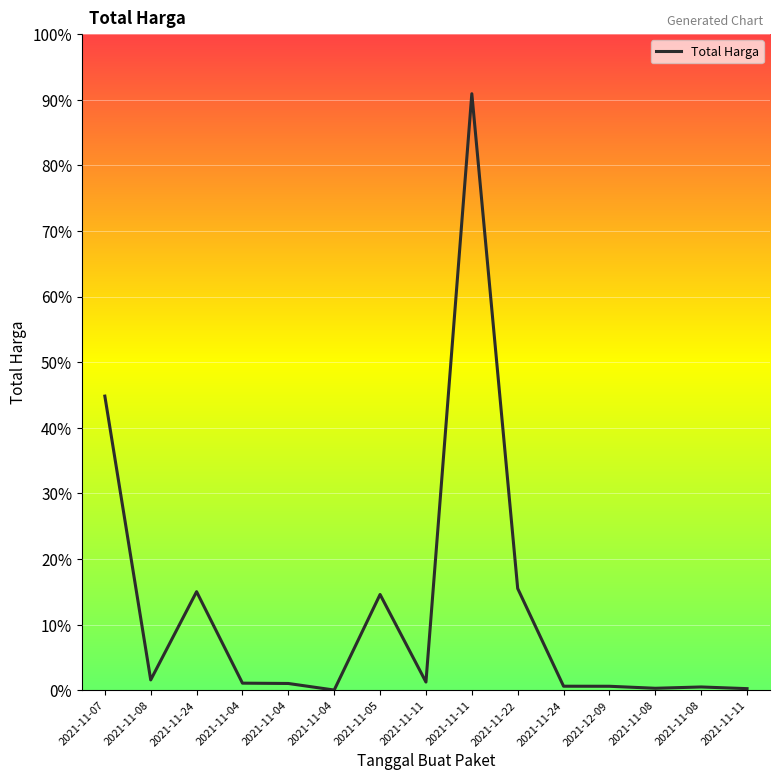

Between 2021-11-04 and 2021-11-24, which is larger?

2021-11-24